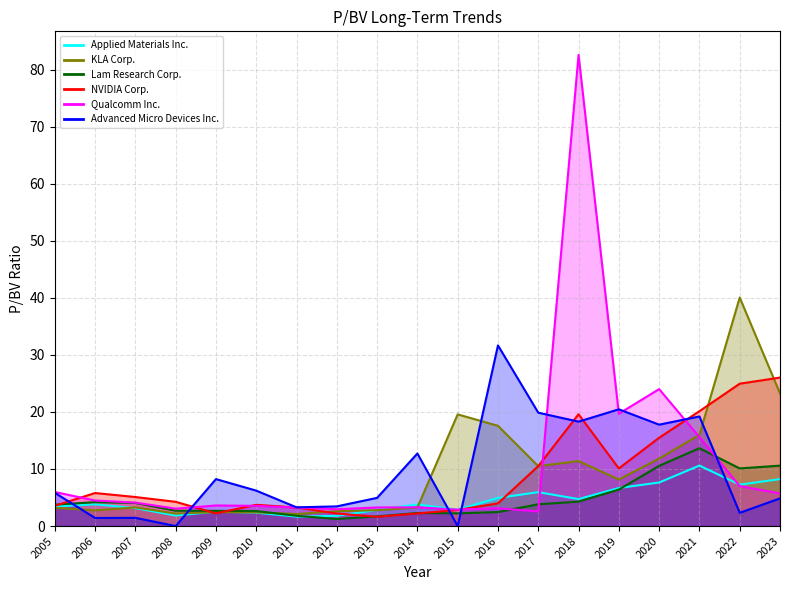

The NVIDIA Corp. series shows 5.3 at 2010. True or false?

False